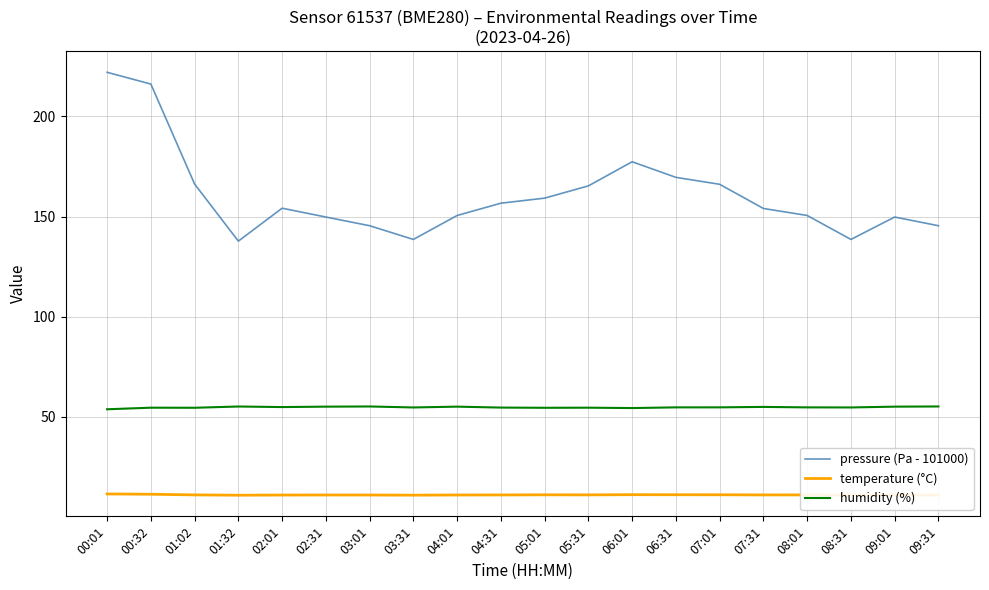

True or false: humidity (%) and pressure (Pa - 101000) cross at least once.

False